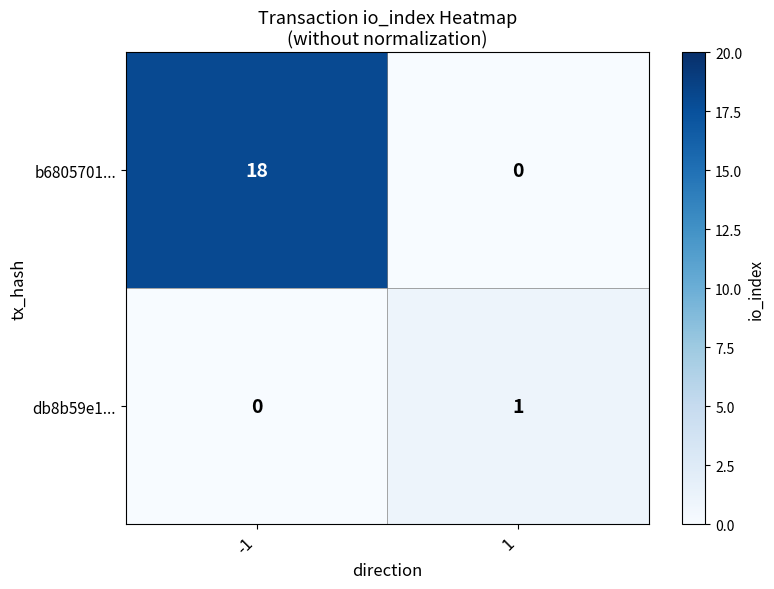

The value of b6805701... at 1 is 8. True or false?

False